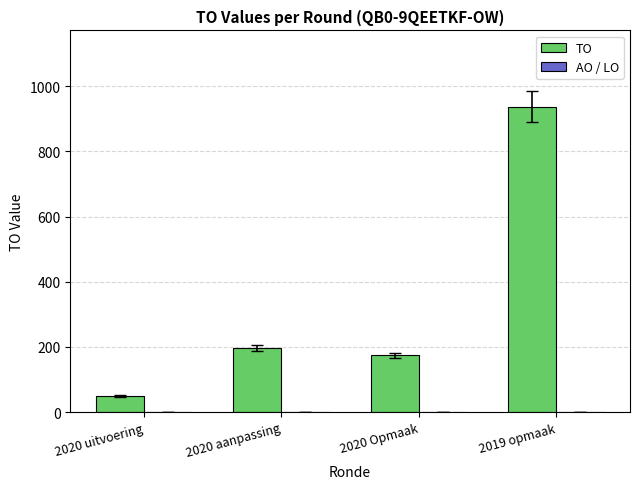

What is the value of the 2nd bar from the left?

196